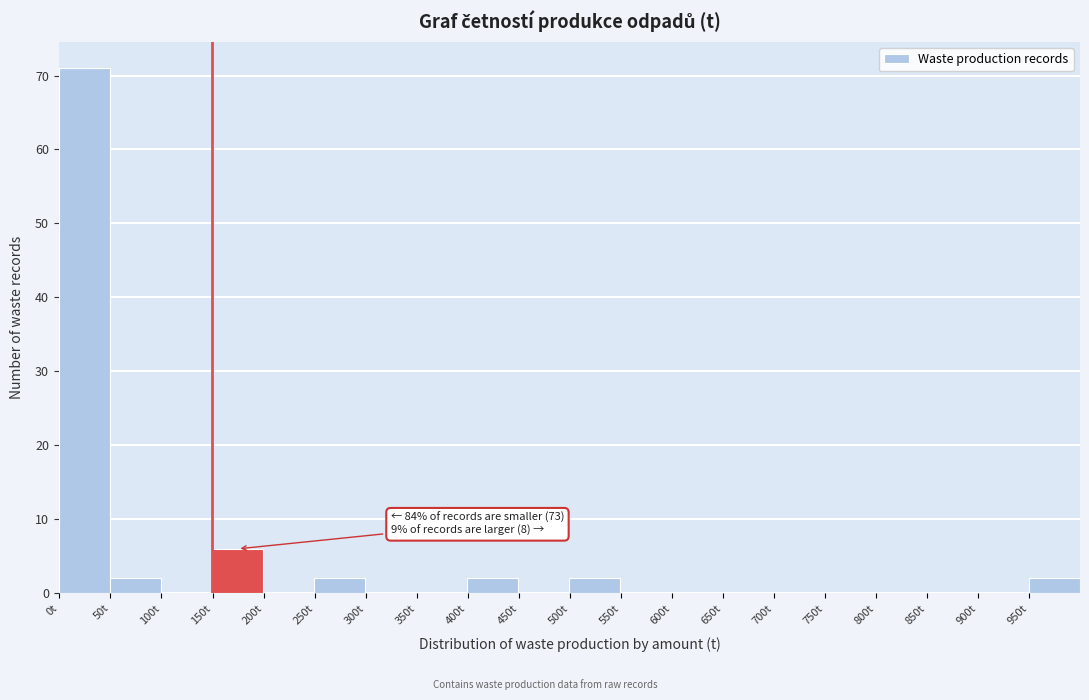

Which range on the x-axis has the tallest bar?

0 to 50